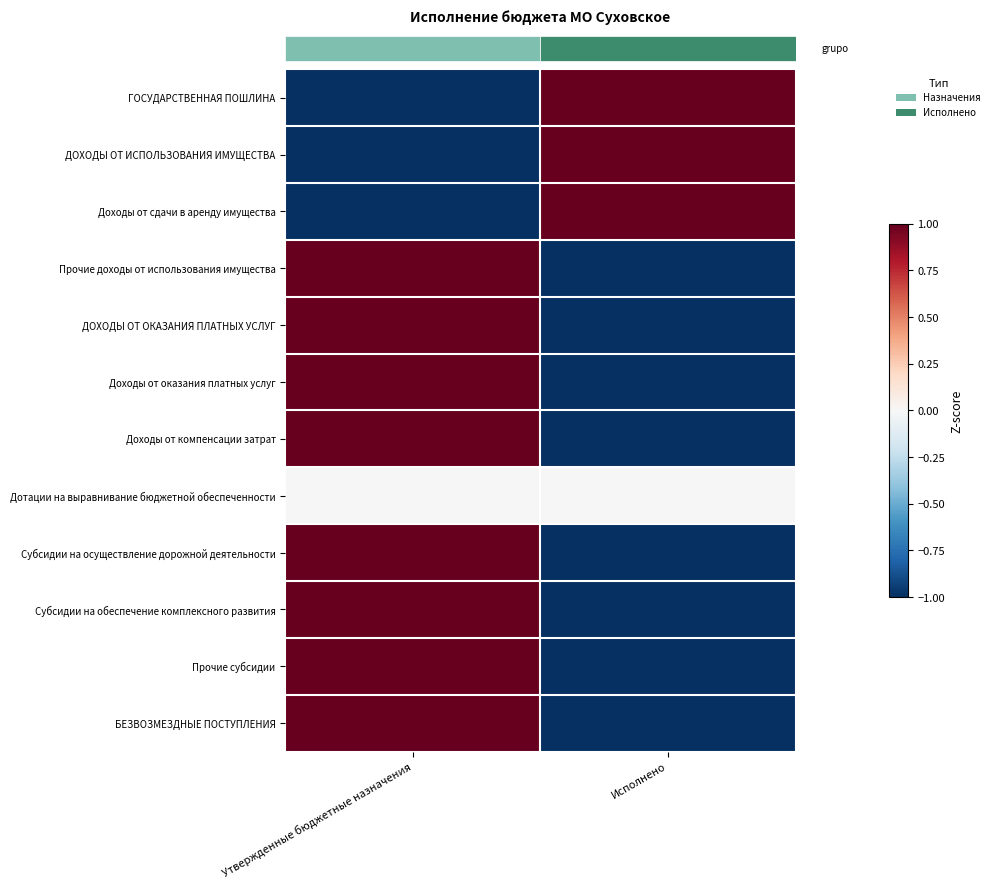

Between Утвержденные бюджетные назначения and Исполнено, which is larger?

Исполнено